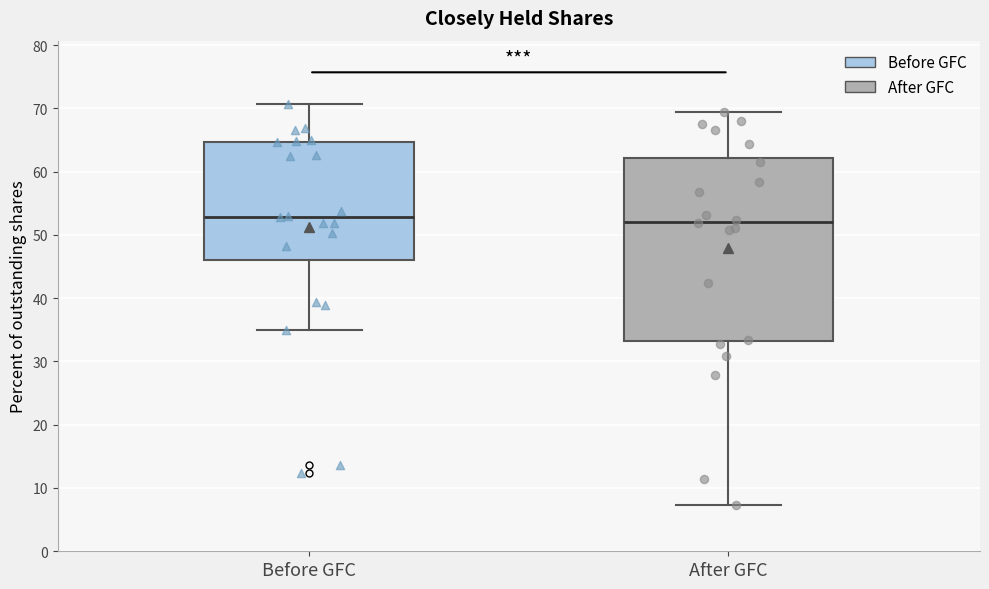

Reading left to right, read every box against the y-axis: the position of its median line, the range the box covers, and the ends of its whiskers. The values are not printed on the chart, so give them approximately, as read against the axis.

Before GFC: median 53, box 46 to 65, whiskers 35 to 71
After GFC: median 52, box 33 to 62, whiskers 7 to 69